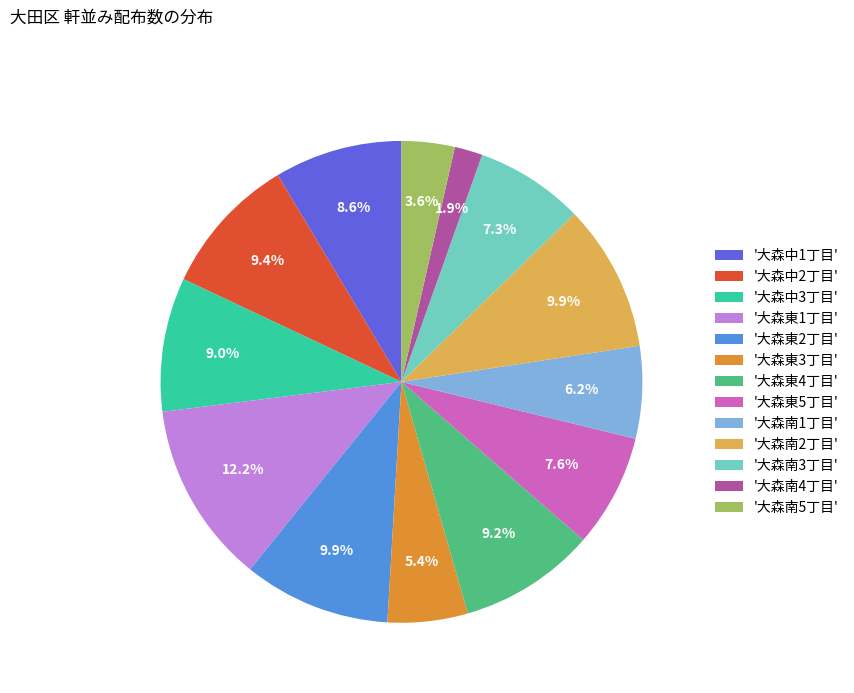

Does any single category account for the majority?

No